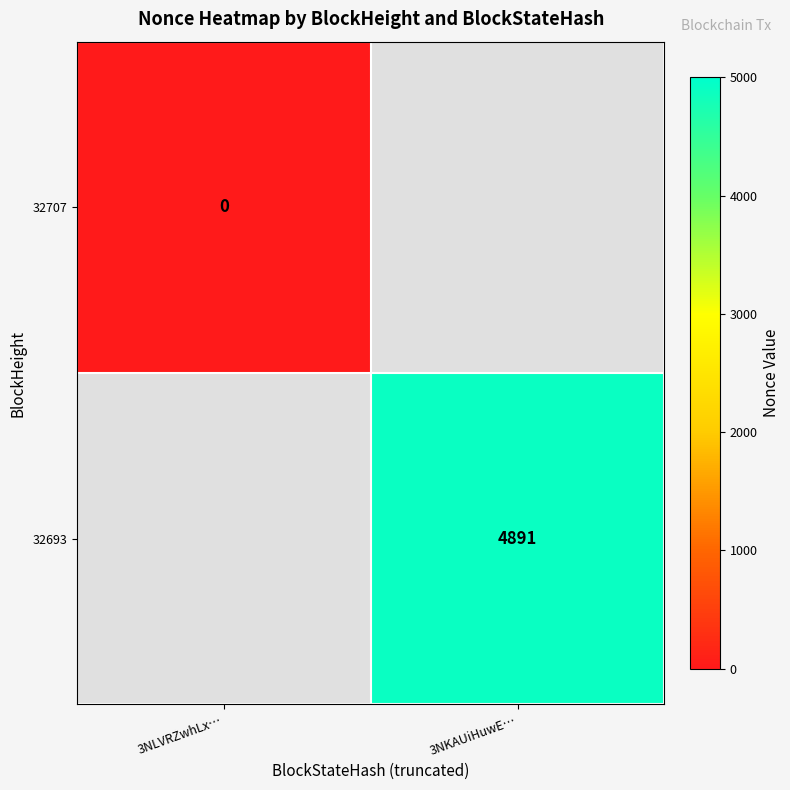

Is it true that 32707 equals 0.0 at 3NLVRZwhLx…?

True